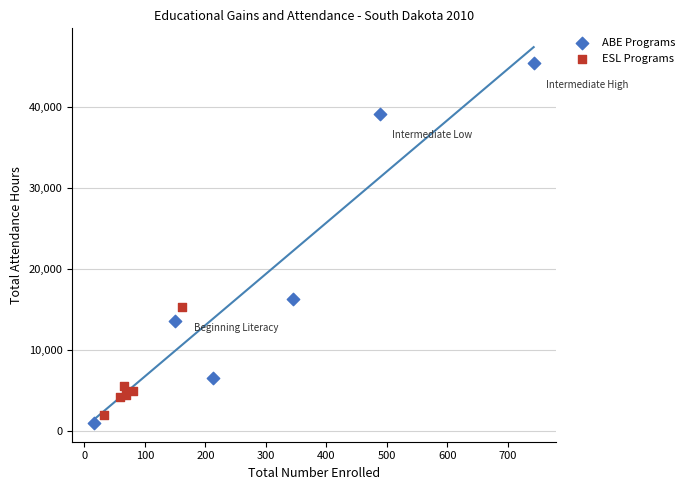

Which series contains the highest Y value?

ABE Programs